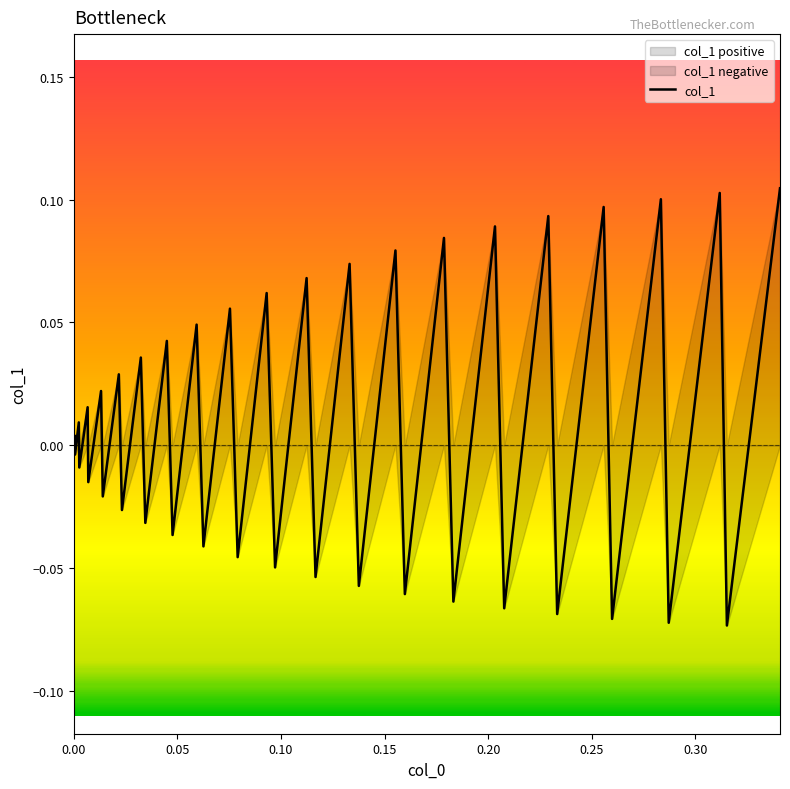

The chart shows a value of -0.0 at 32. True or false?

False